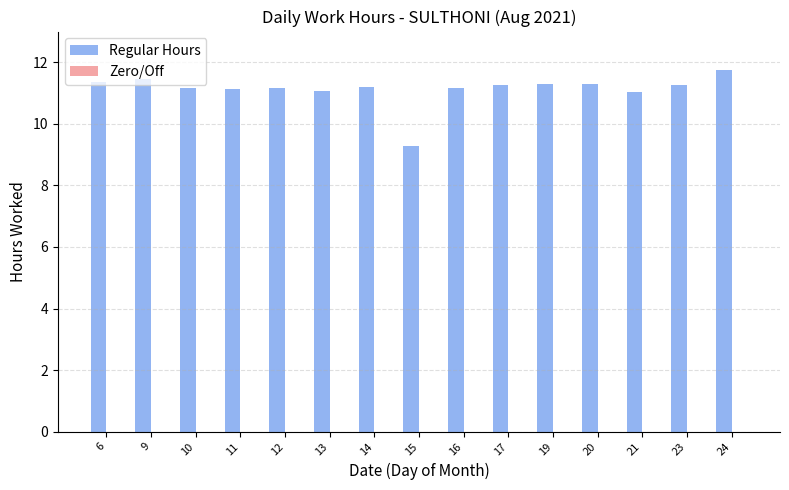

What is the approximate value at 12?

11.2